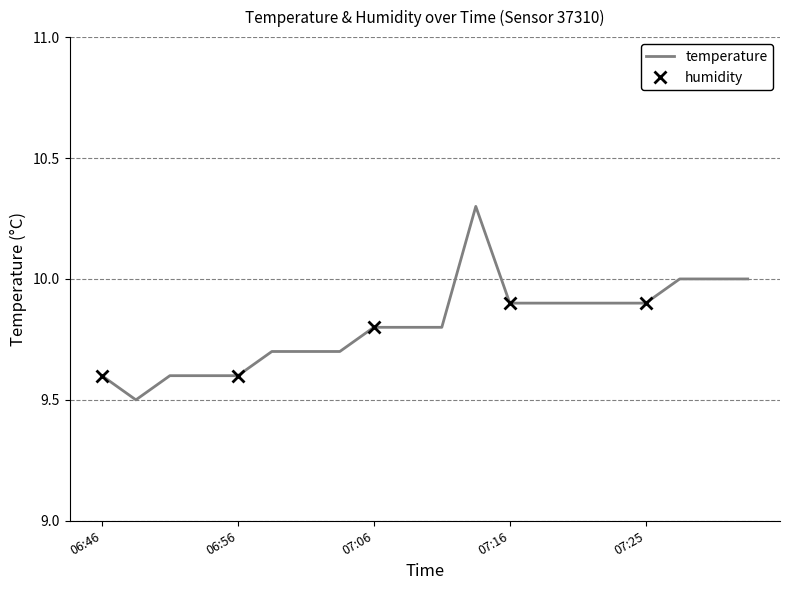

What is the change in value from 06:48 to 07:23?

+0.4